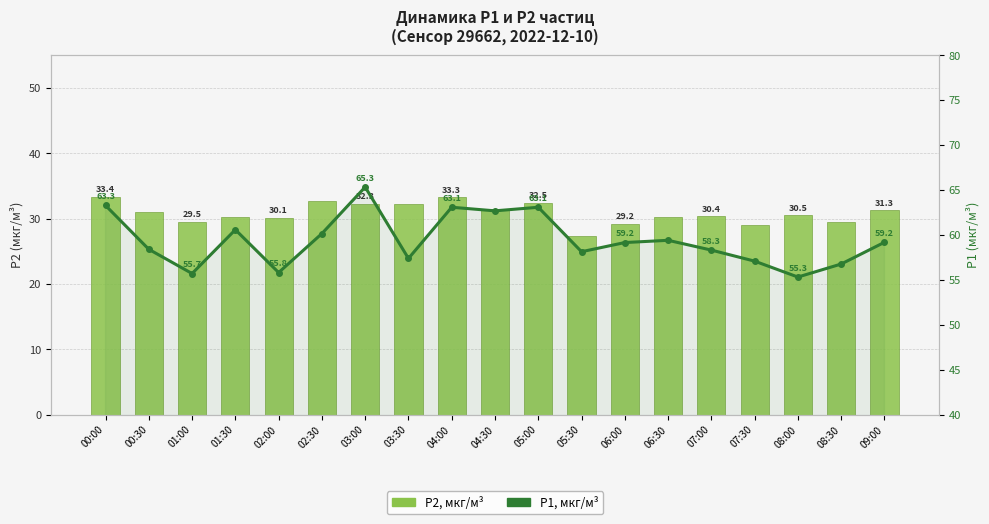

At which label is P1, мкг/м³ closest to 60?

02:30